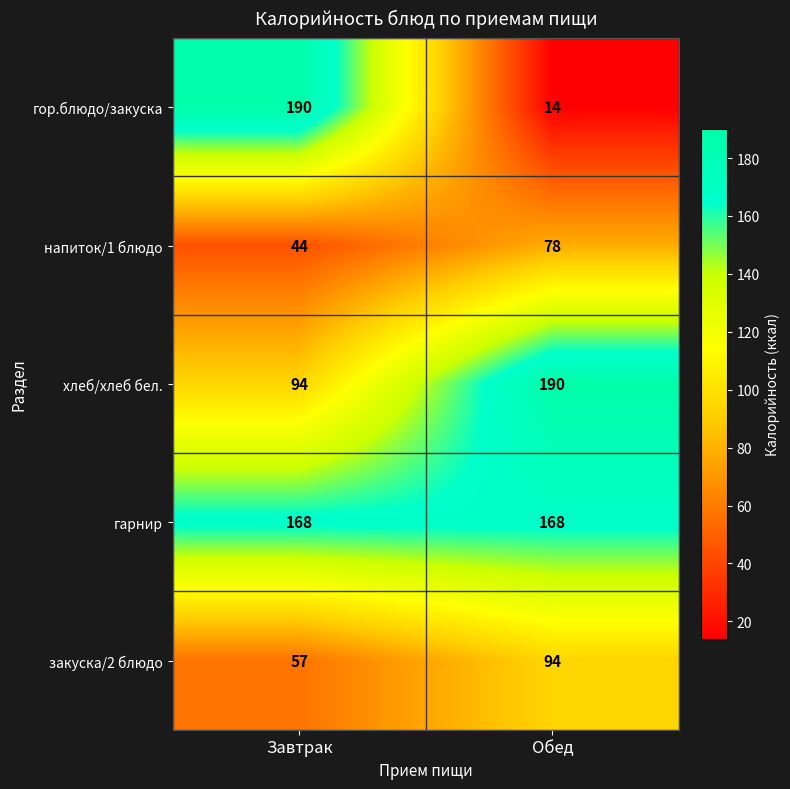

How many data points in хлеб/хлеб бел. are less than 190?

1